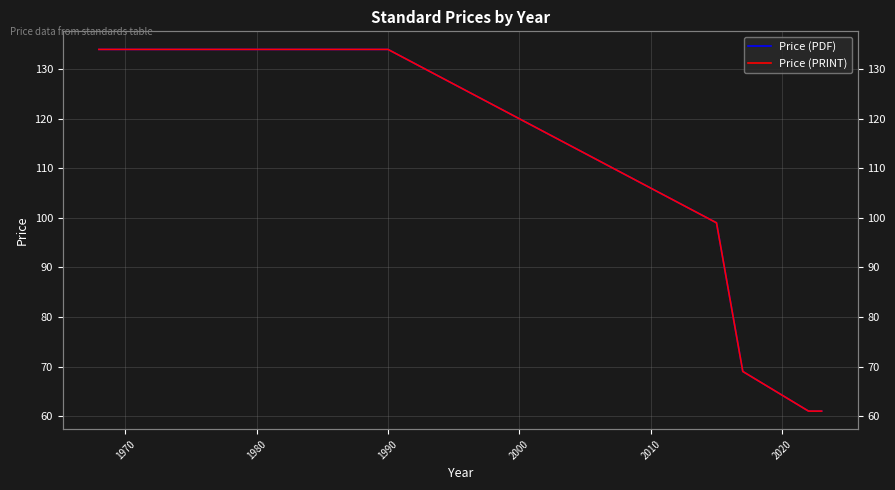

True or false: Price (PRINT) has more than 2 interior local peaks.

False